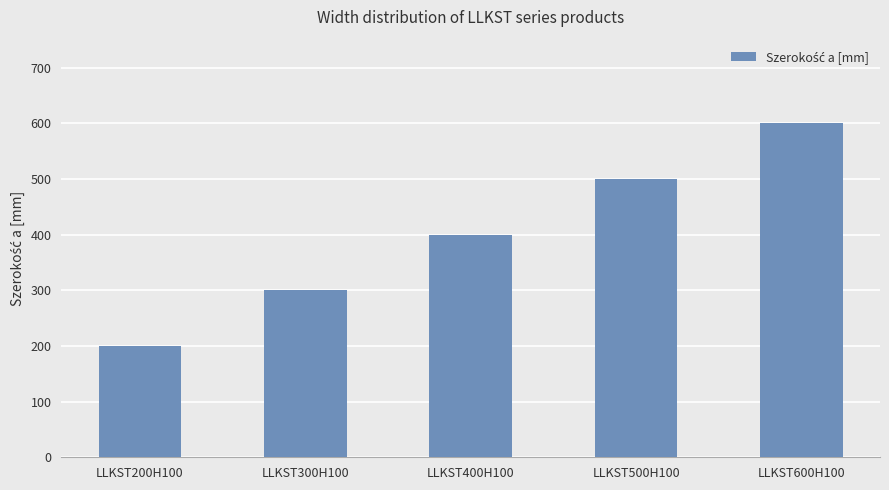

What position from the right is LLKST200H100?

5